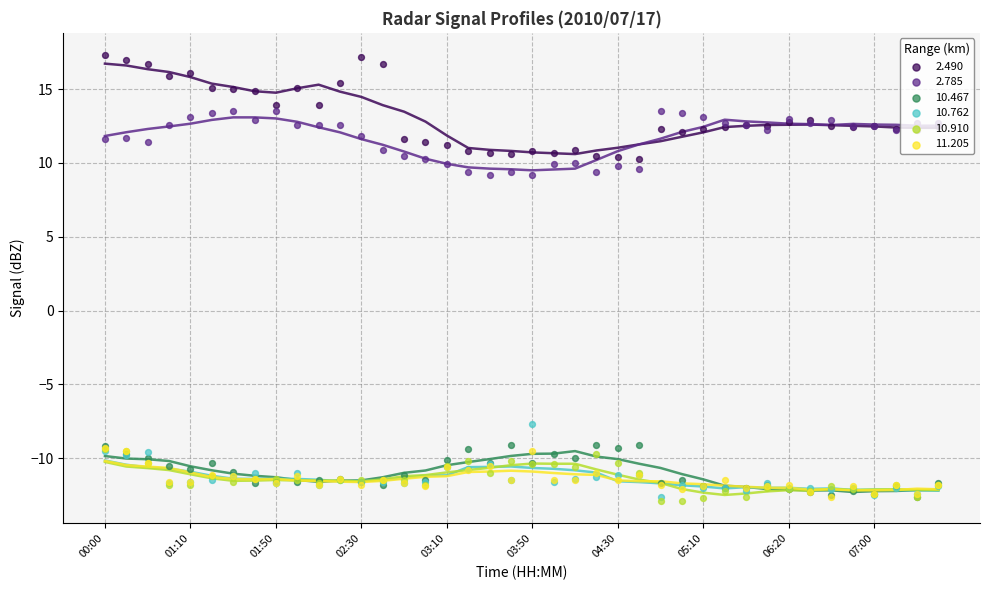

Is the value of 10.467 at 19 greater than the value of 2.785 at 20?

No